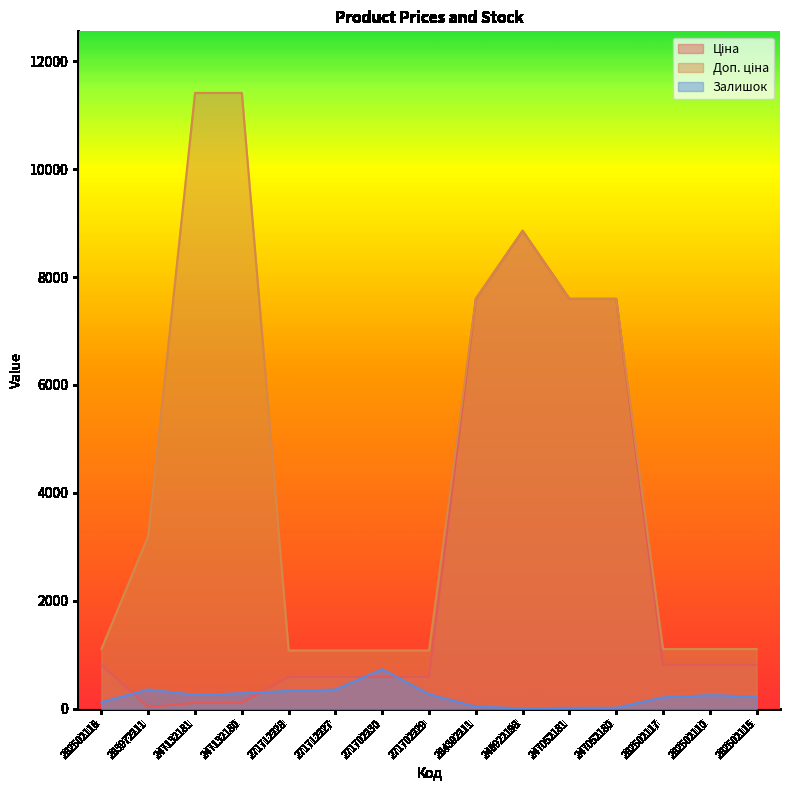

How many values in the Залишок series are below 255?

7